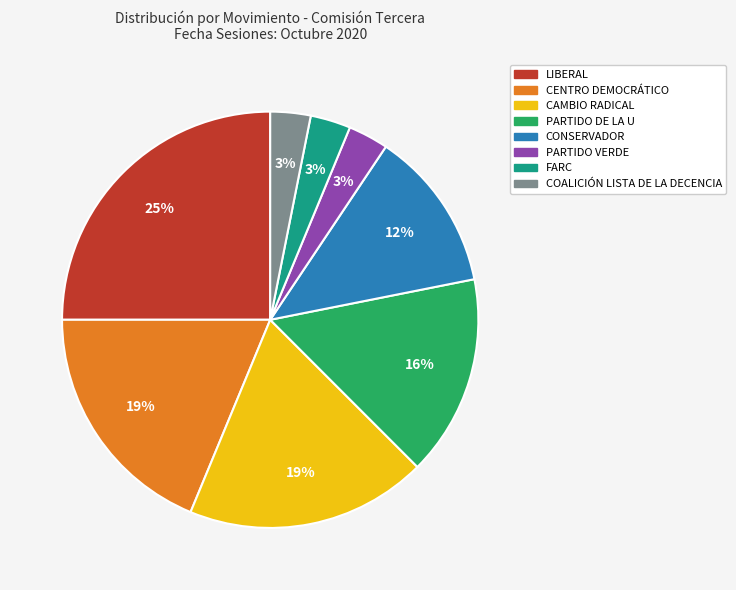

Is the sum of CONSERVADOR and PARTIDO VERDE greater than half?

No